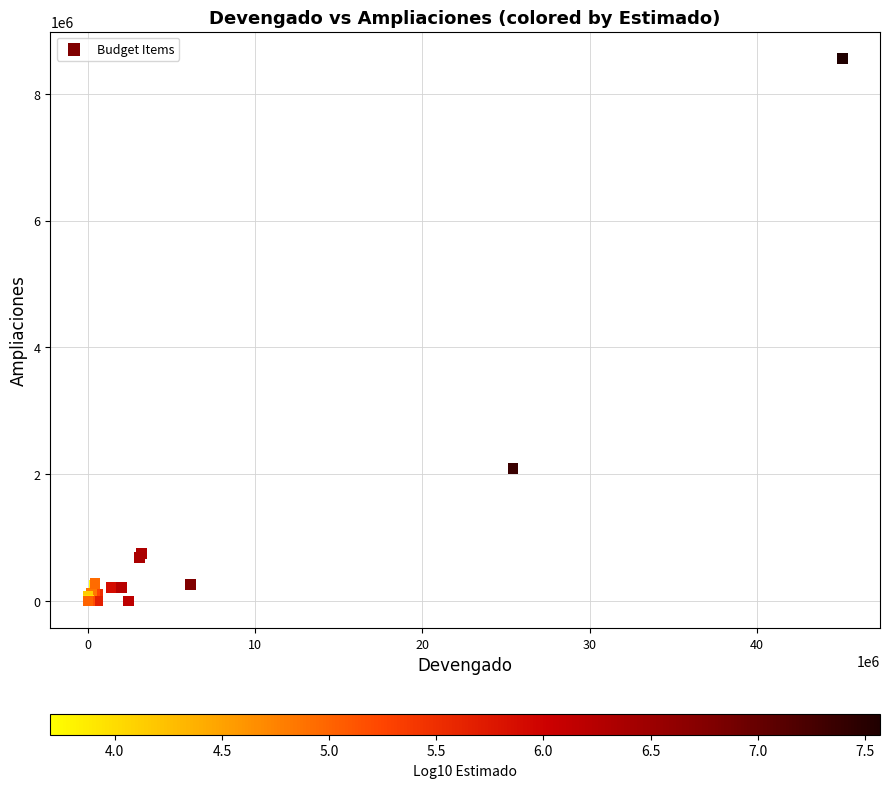

What Y value in the scatter plot is closest to 4276897?

2090431.5